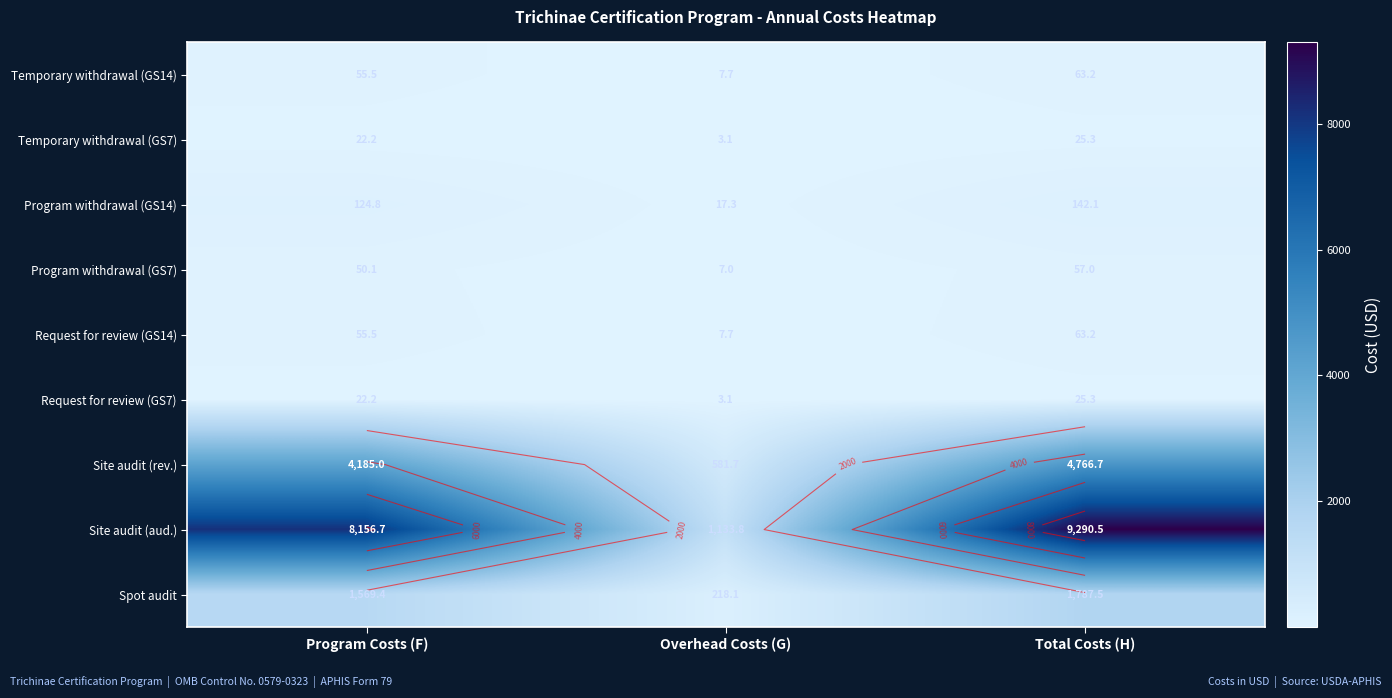

Which has a higher value, Overhead Costs (G) or Total Costs (H)?

Total Costs (H)